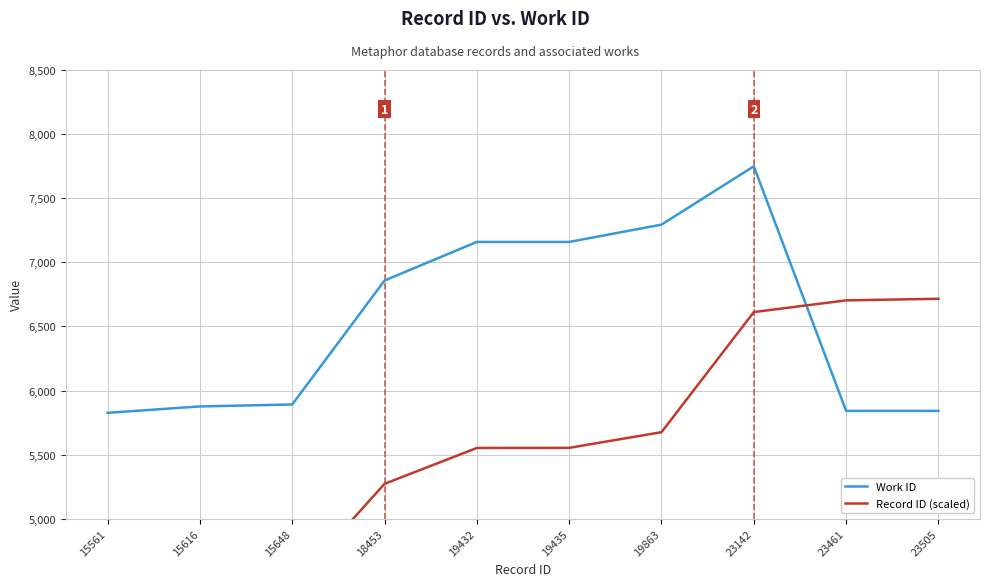

What are all the series names shown in the legend?

Work ID, Record ID (scaled)